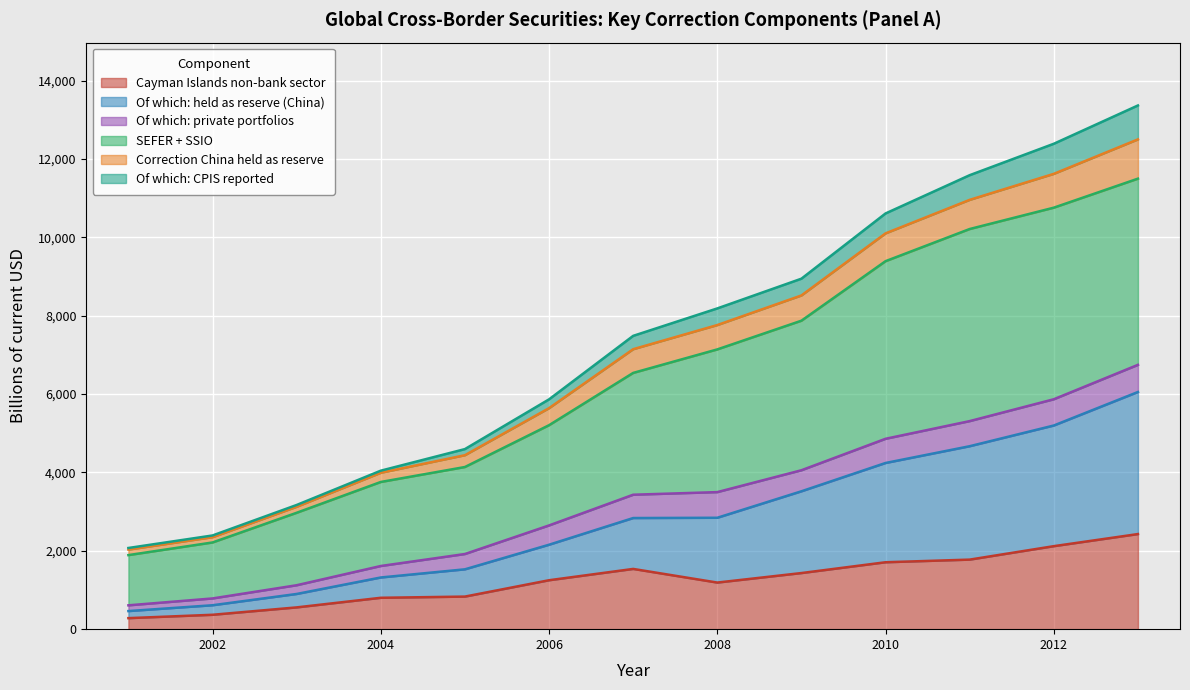

Between 2008 and 2010, which is larger?

2010